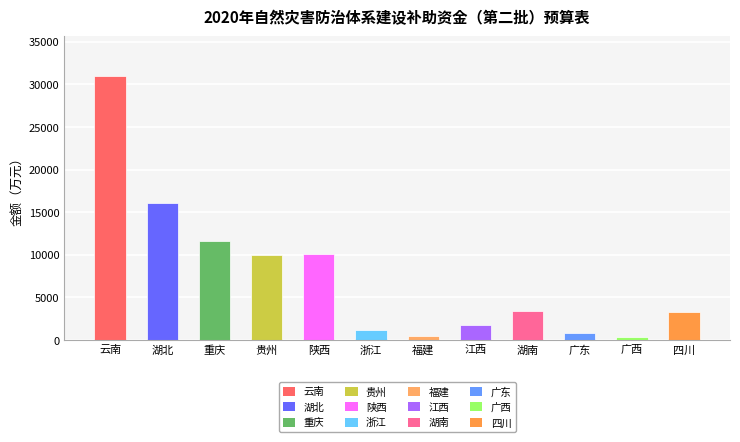

What is the label of the 8th bar from the left?

江西